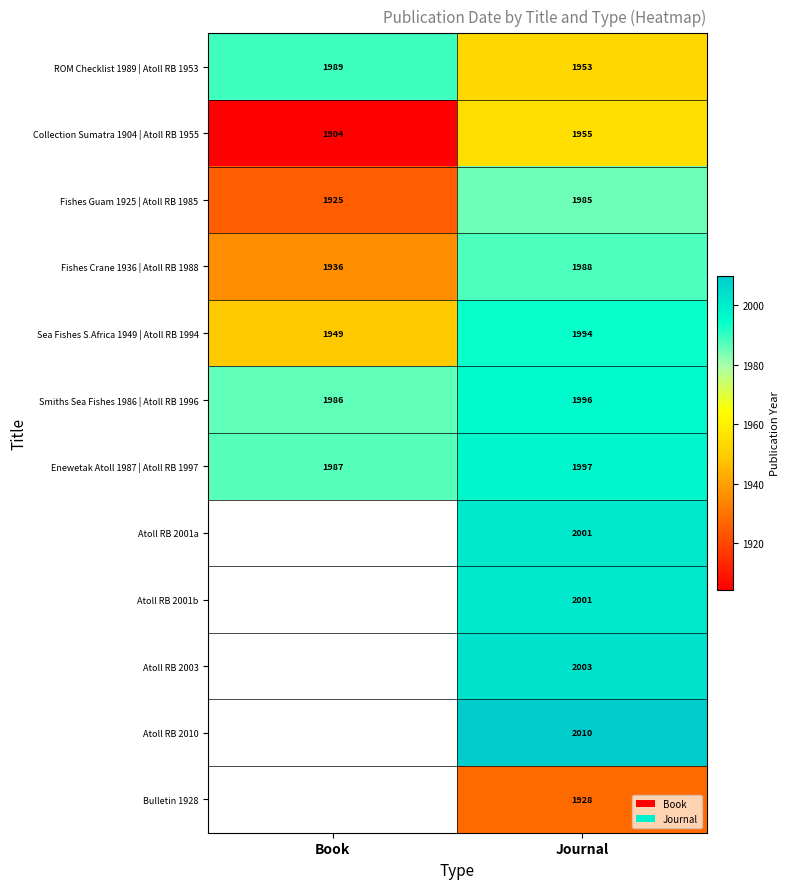

What is the difference between the highest and lowest values at Journal?

82